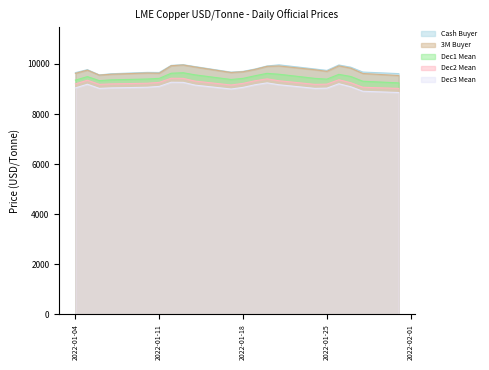

What is the total value across all series at 2022-01-17?

46873.0